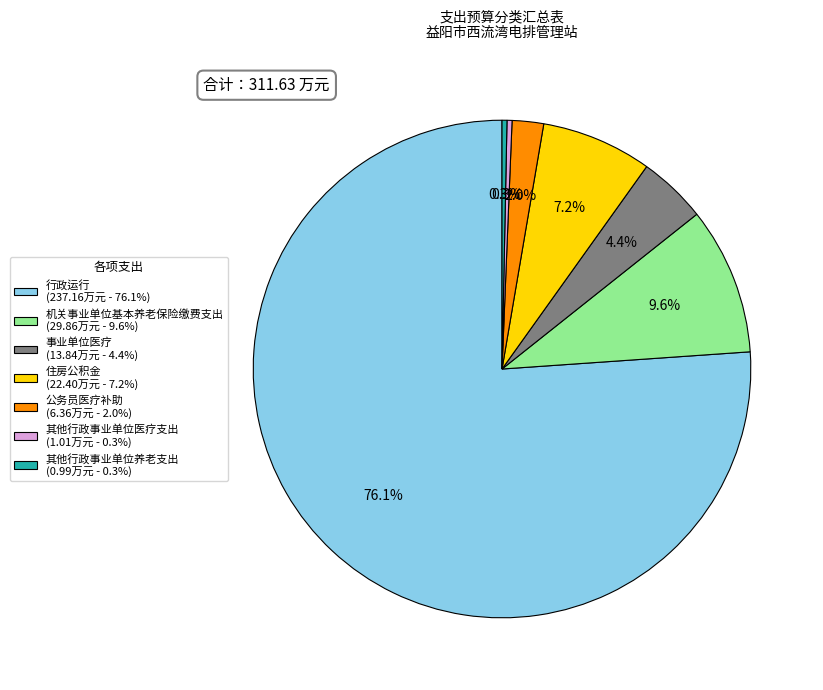

Between 行政运行 (237.16万元 - 76.1%) and 住房公积金 (22.40万元 - 7.2%), which is larger?

行政运行 (237.16万元 - 76.1%)